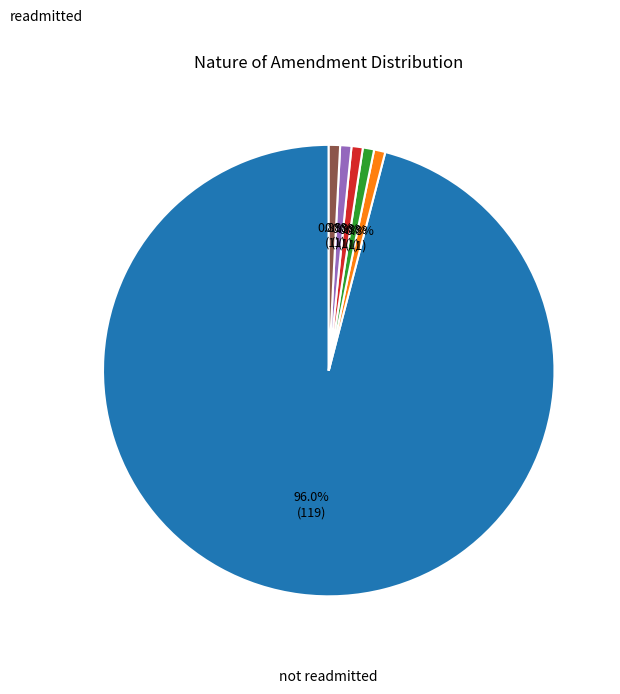

Is there any slice that represents more than half of the pie?

Yes